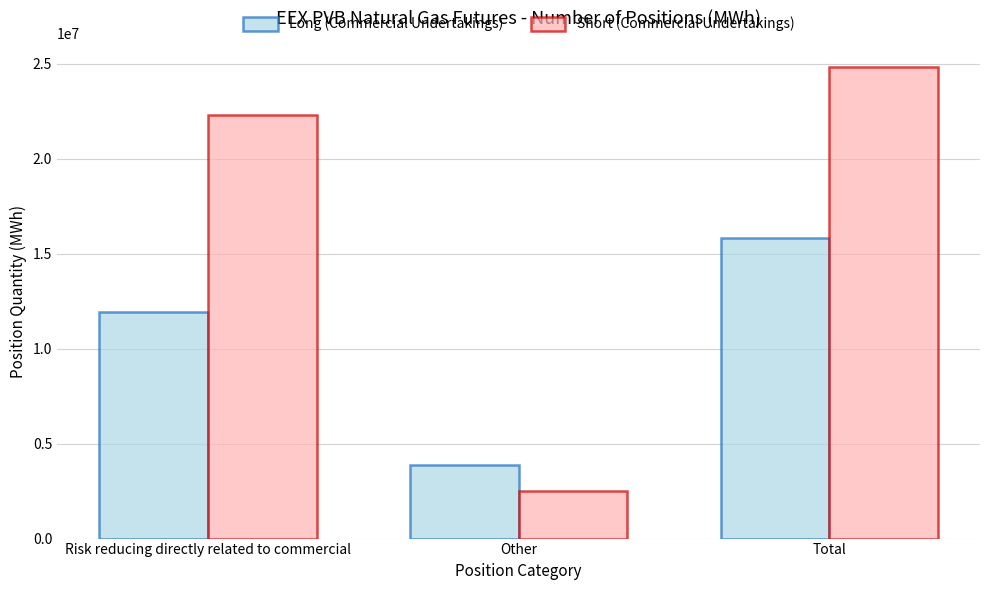

What is the difference between the maximum and minimum values in the Short (Commercial Undertakings) series?

22331850